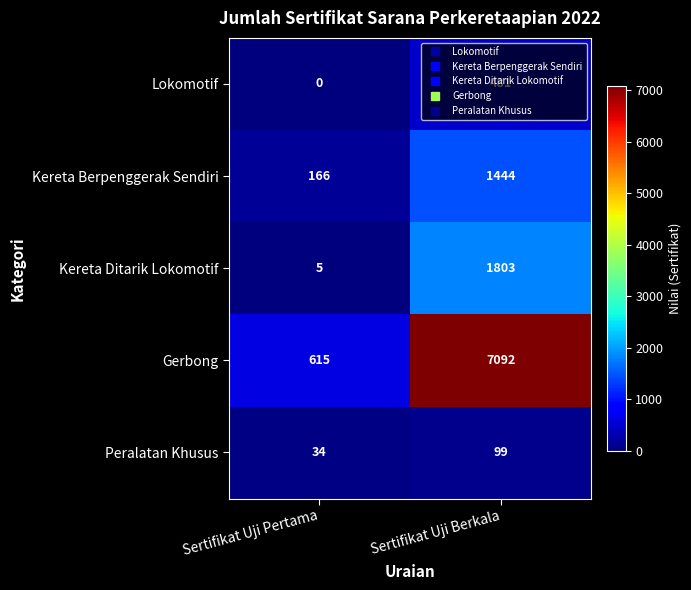

At which category is the sum across all series the highest?

Sertifikat Uji Berkala